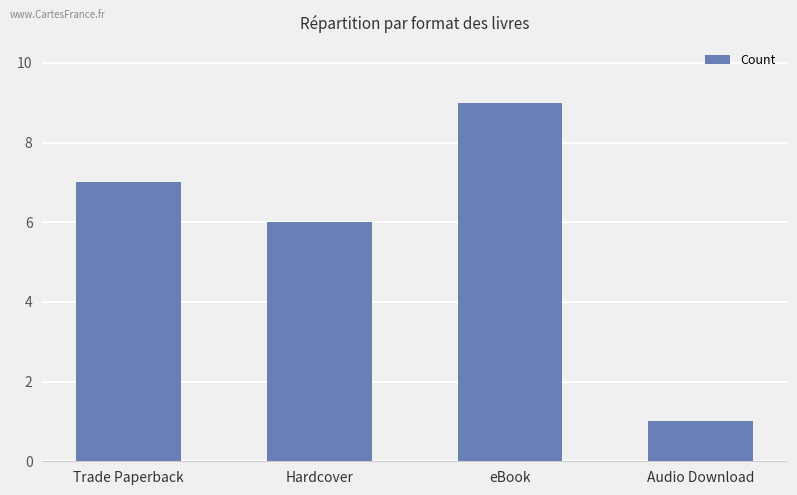

What is the value of the 4th bar from the left?

1